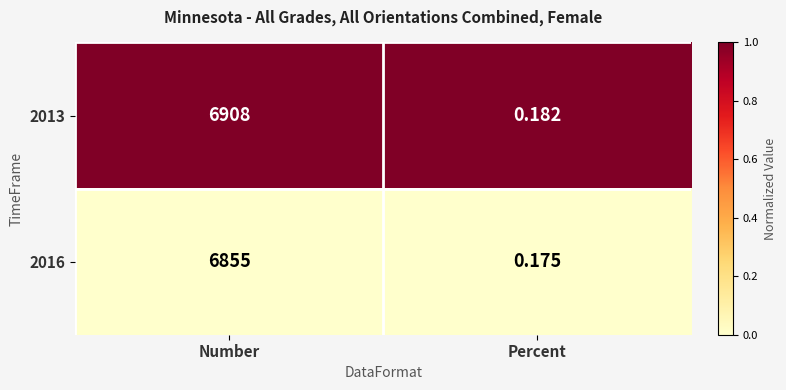

Which label corresponds to the largest value in the chart?

Number